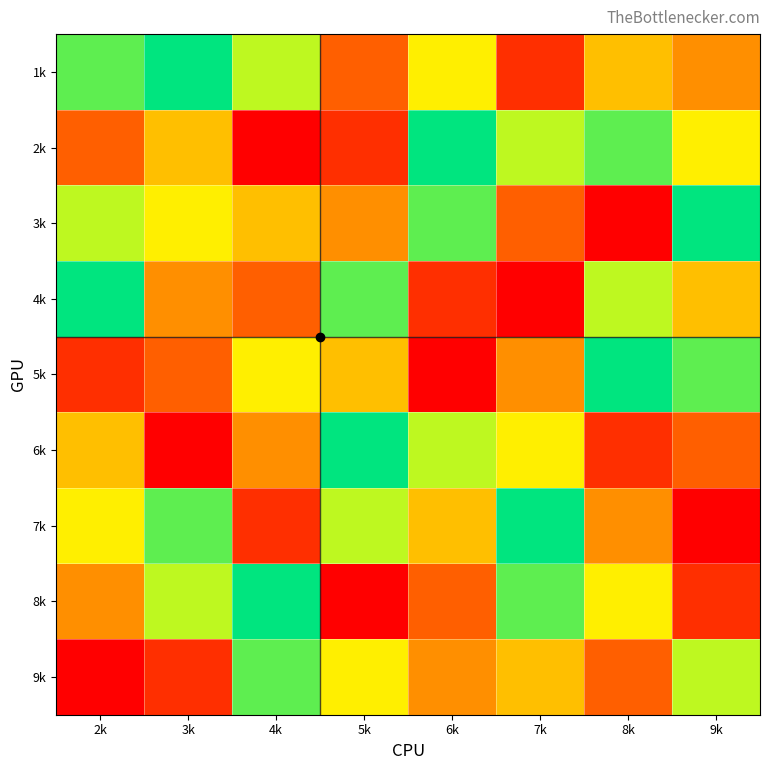

Reading right to left, what are all the values shown in this chart?

1k: 9k=4	8k=5	7k=2	6k=6	5k=3	4k=7	3k=9	2k=8
2k: 9k=6	8k=8	7k=7	6k=9	5k=2	4k=1	3k=5	2k=3
3k: 9k=9	8k=1	7k=3	6k=8	5k=4	4k=5	3k=6	2k=7
4k: 9k=5	8k=7	7k=1	6k=2	5k=8	4k=3	3k=4	2k=9
5k: 9k=8	8k=9	7k=4	6k=1	5k=5	4k=6	3k=3	2k=2
6k: 9k=3	8k=2	7k=6	6k=7	5k=9	4k=4	3k=1	2k=5
7k: 9k=1	8k=4	7k=9	6k=5	5k=7	4k=2	3k=8	2k=6
8k: 9k=2	8k=6	7k=8	6k=3	5k=1	4k=9	3k=7	2k=4
9k: 9k=7	8k=3	7k=5	6k=4	5k=6	4k=8	3k=2	2k=1